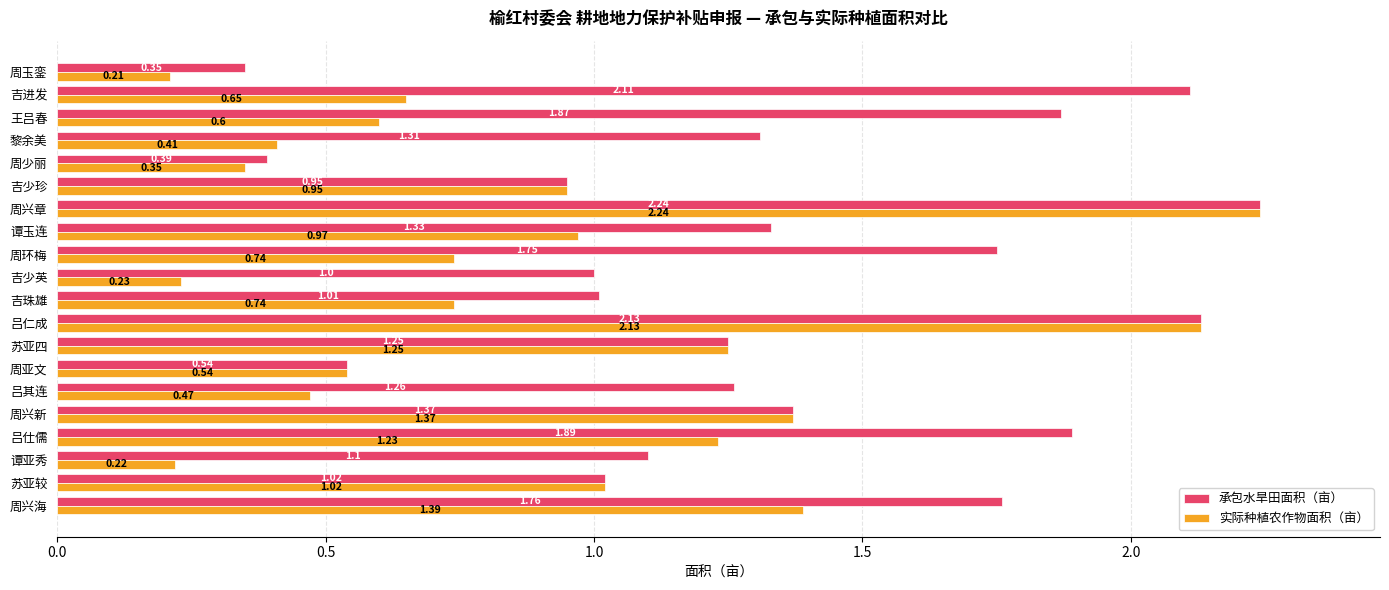

Which series has the widest spread of values?

实际种植农作物面积（亩）